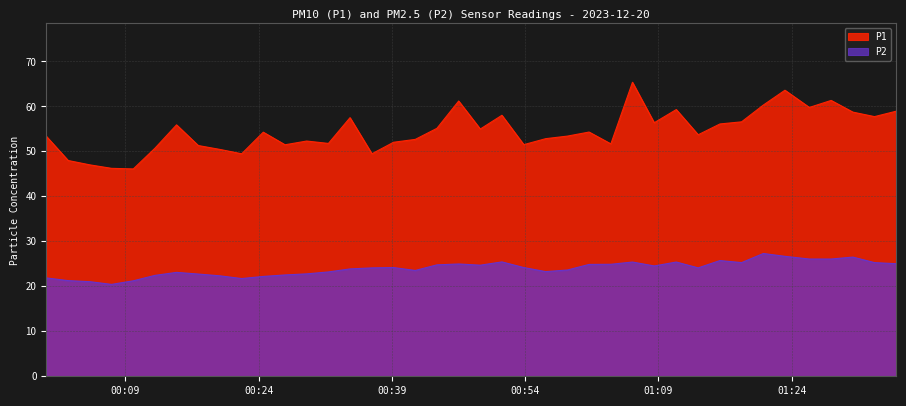

Reading left to right, what are all the values shown in this chart?

P1: 53.4	48.0	47.0	46.2	46.1	50.7	55.9	51.3	50.4	49.5	54.3	51.5	52.3	51.8	57.5	49.5	52.0	52.7	55.1	61.2	55.0	58.0	51.5	52.8	53.4	54.3	51.7	65.4	56.4	59.3	53.7	56.1	56.6	60.3	63.6	59.8	61.3	58.7	57.7	58.9
P2: 21.9	21.3	21.0	20.4	21.2	22.4	23.1	22.7	22.3	21.7	22.2	22.5	22.8	23.2	23.9	24.1	24.2	23.5	24.8	25.0	24.7	25.4	24.2	23.3	23.6	24.9	24.9	25.4	24.5	25.4	24.1	25.7	25.3	27.3	26.7	26.1	26.1	26.5	25.3	25.0